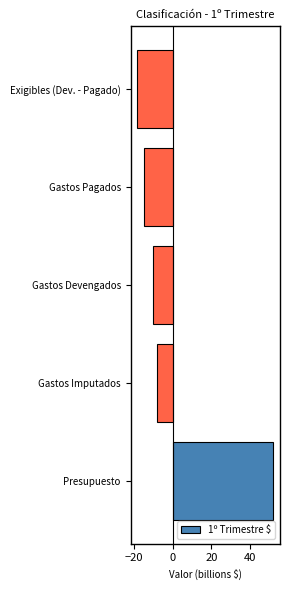

Reading bottom to top, transcribe all the data shown in this chart.

52.1	-8.3	-10.5	-14.9	-18.4